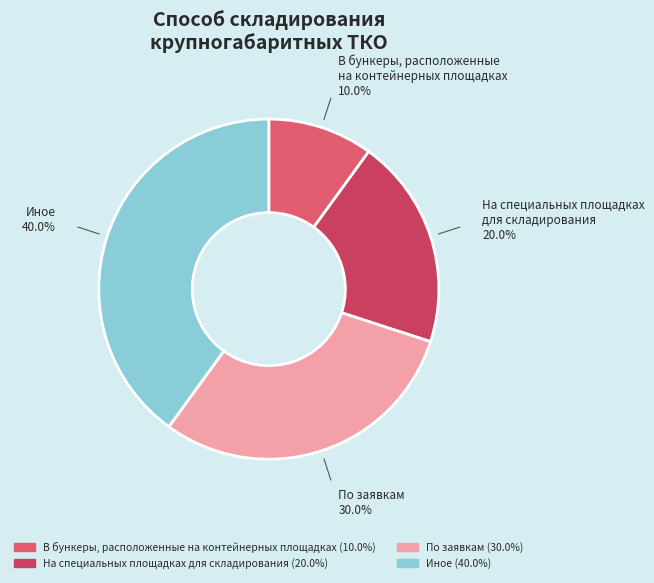

How many slices are in this pie chart?

4